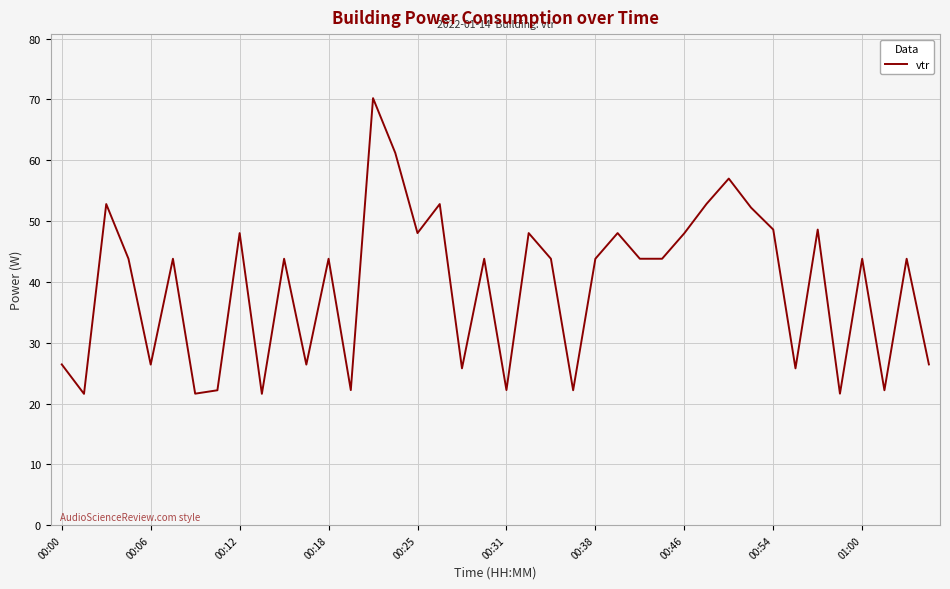

What is the maximum value shown in the chart?

70.2